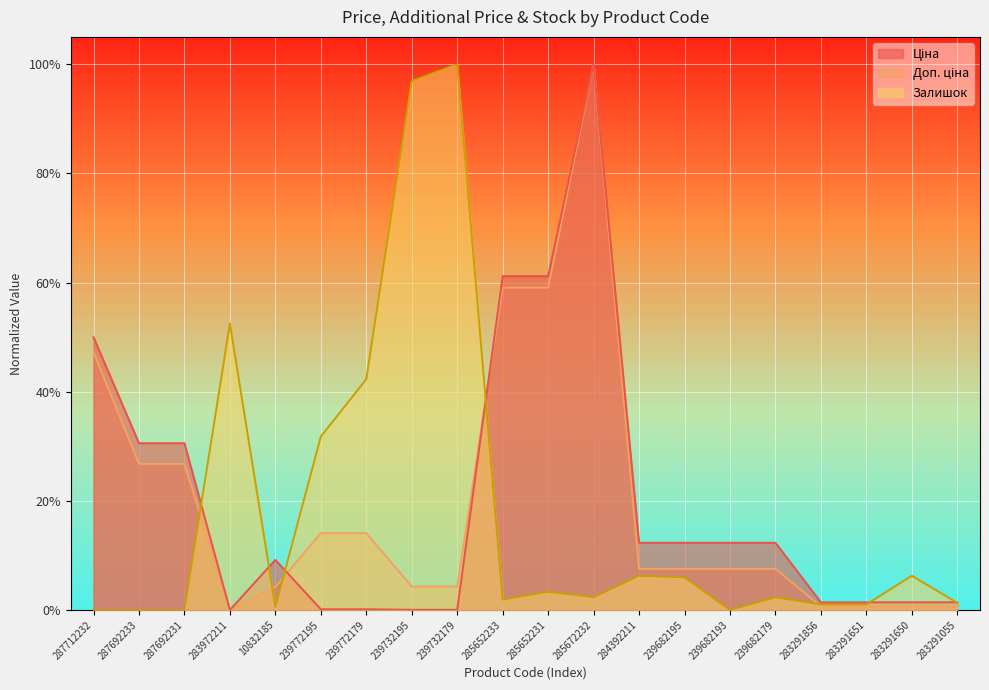

What is the difference between the highest and lowest values at 287712232?

0.5